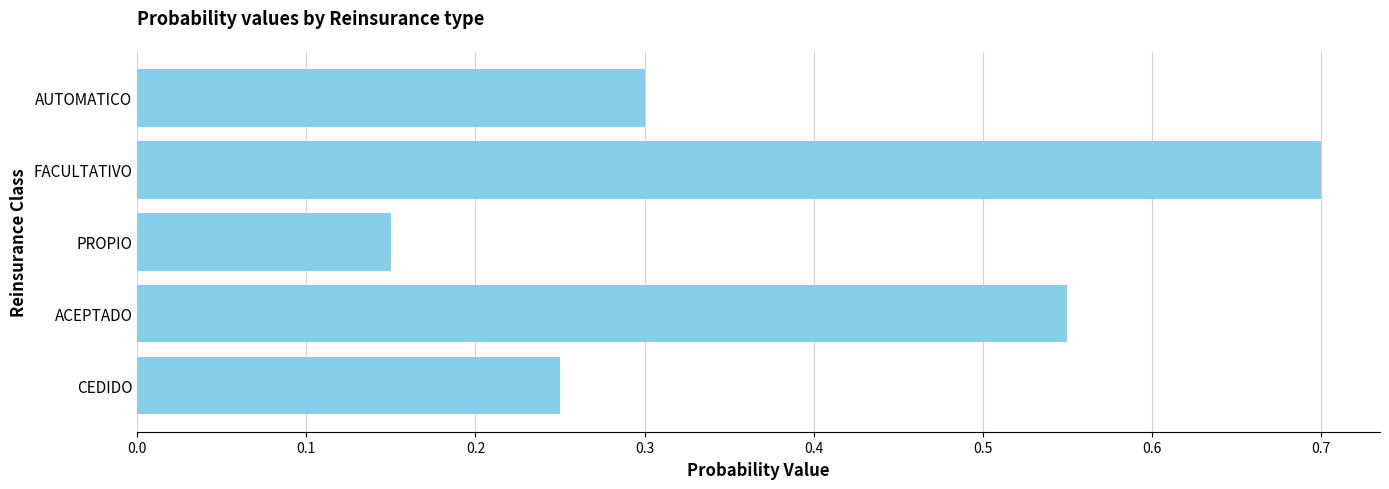

Is it true that the value at ACEPTADO is 0.3?

False